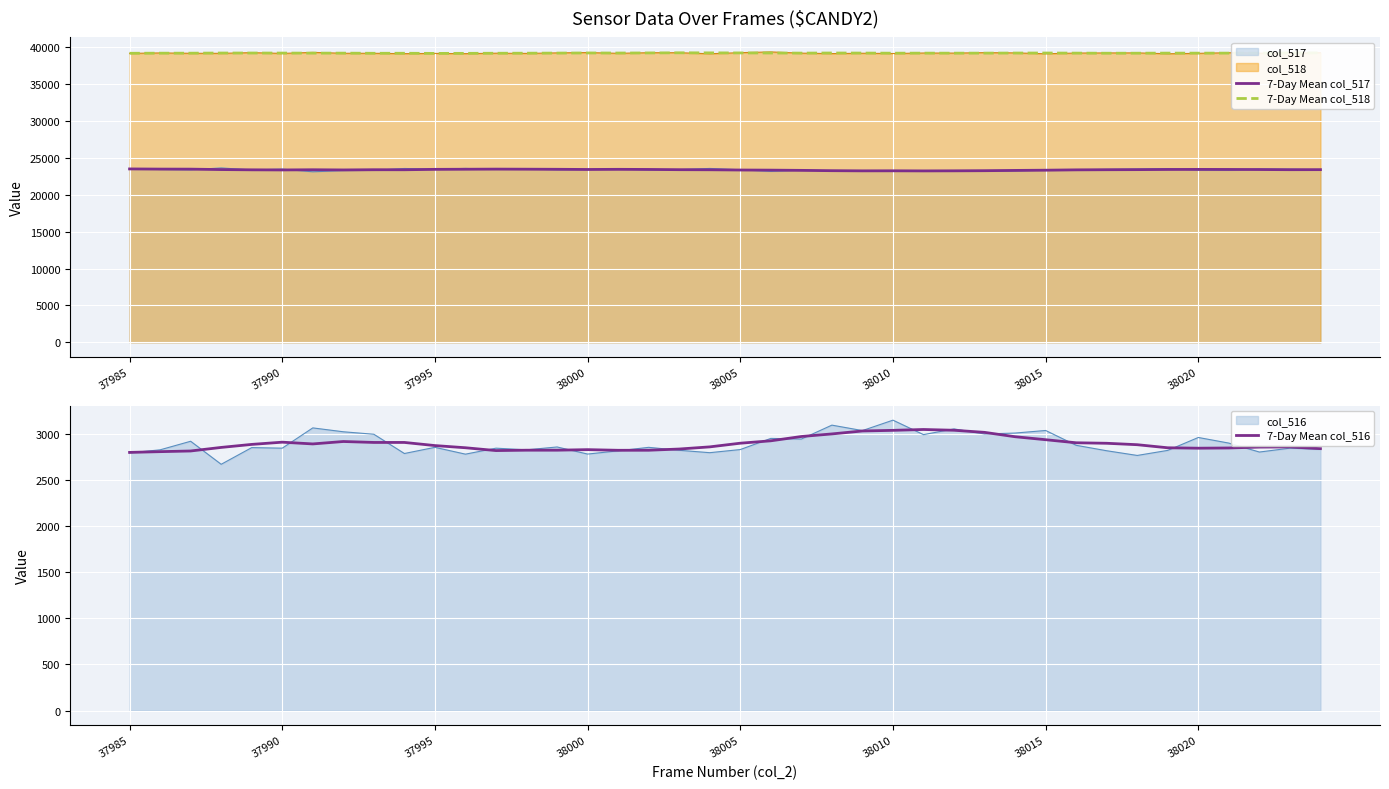

List the series in order of their peak value, lowest first.

7-Day Mean col_516, 7-Day Mean col_517, 7-Day Mean col_518